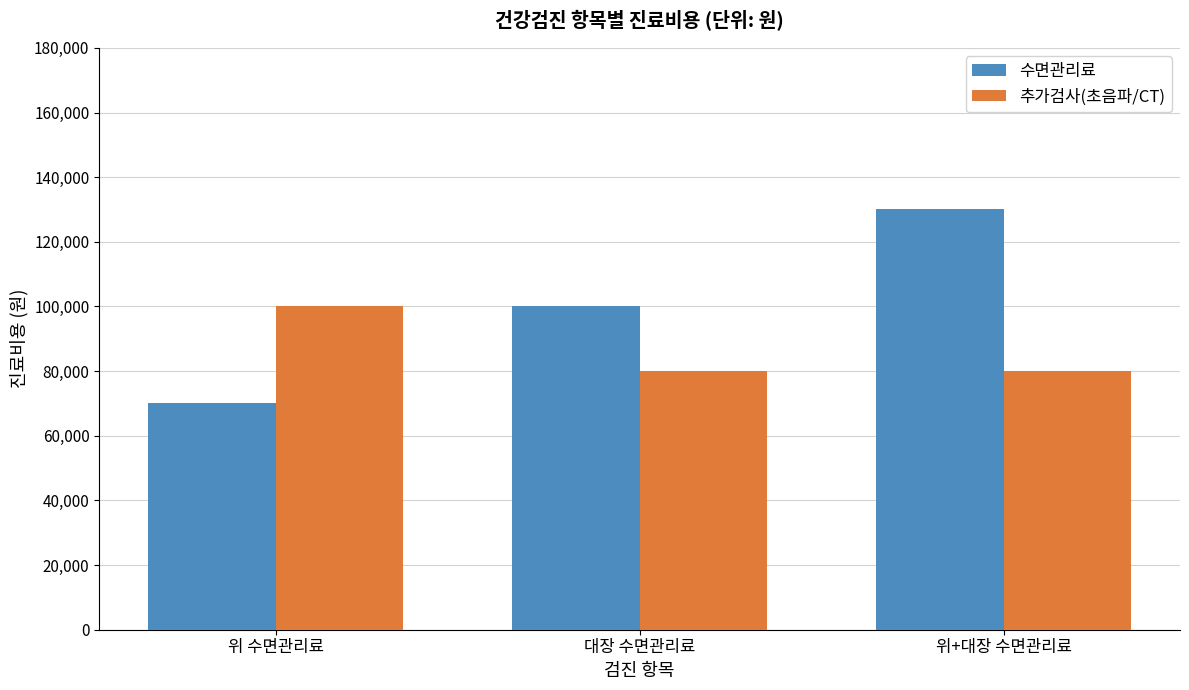

What is the label of the 1st bar from the left?

위 수면관리료